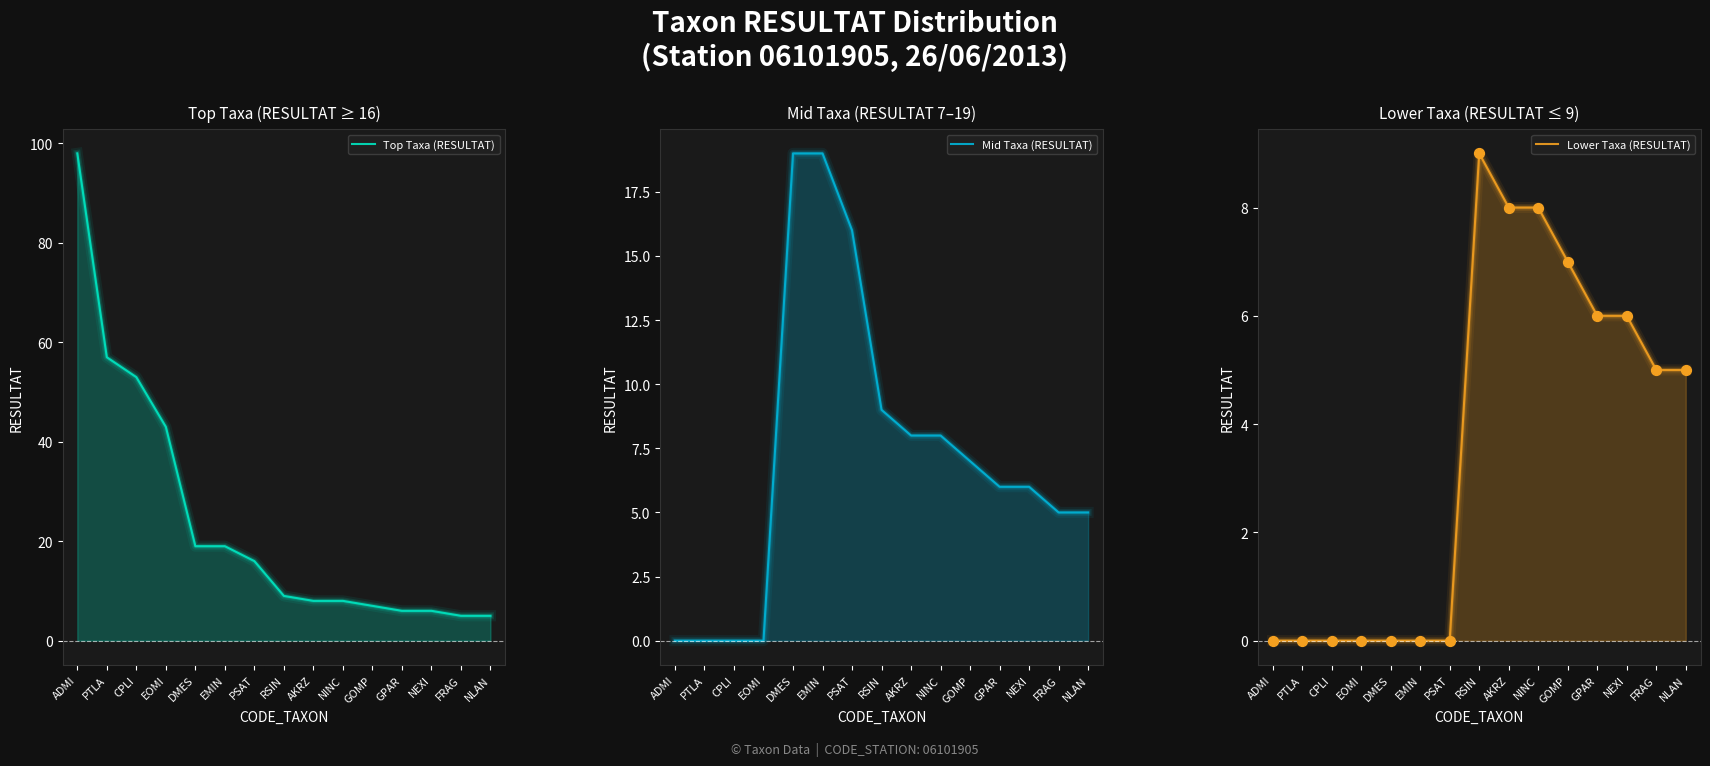

What are all the series names shown in the legend?

Top Taxa (RESULTAT), Mid Taxa (RESULTAT), Lower Taxa (RESULTAT)